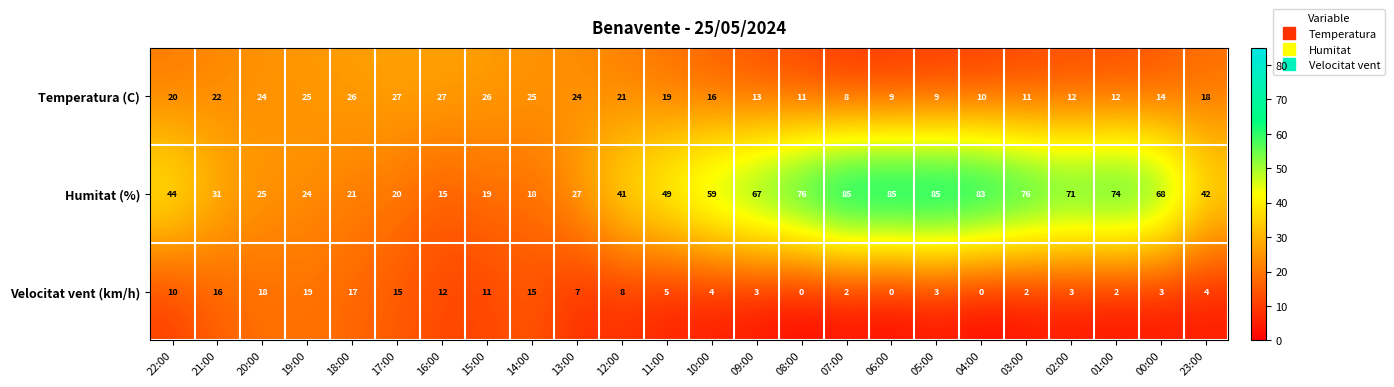

Which series has the largest total across all categories?

Humitat (%)